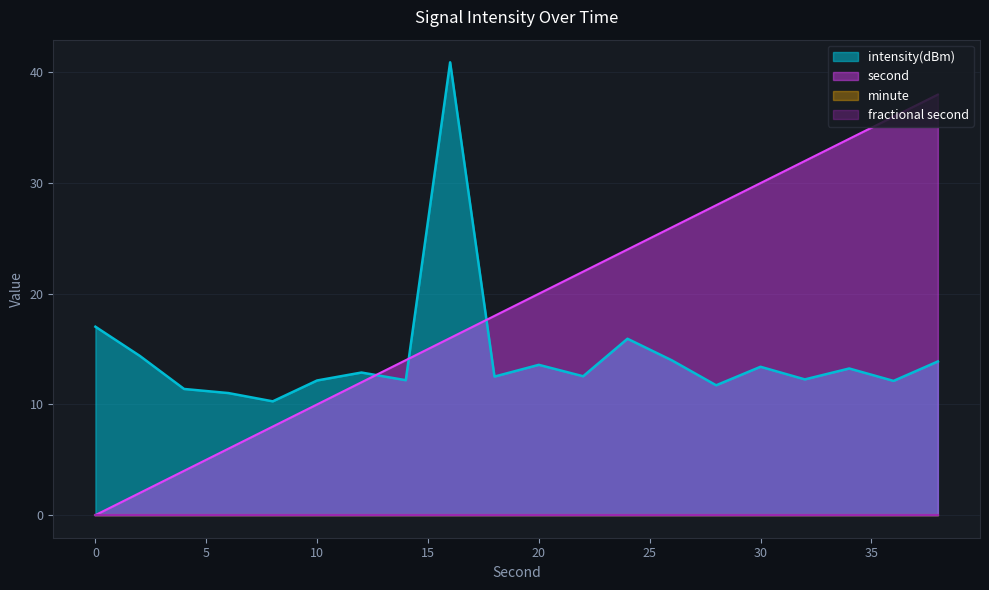

Which series has the widest spread of values?

second